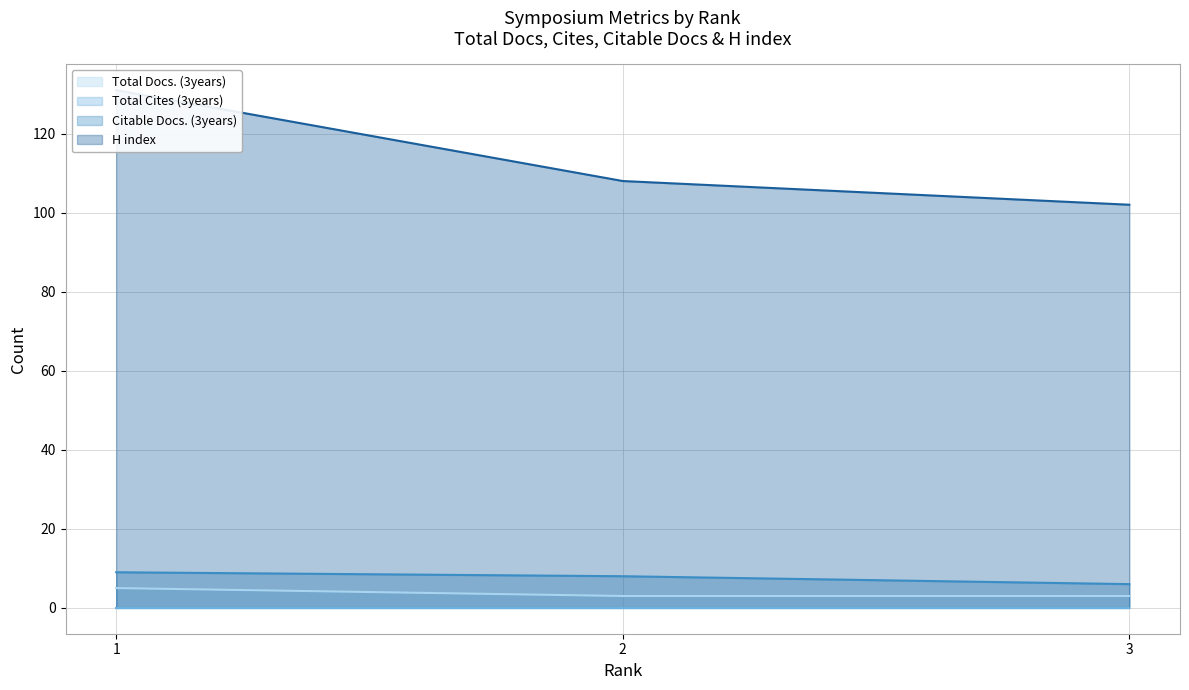

How many values in the H index series are below 108?

1